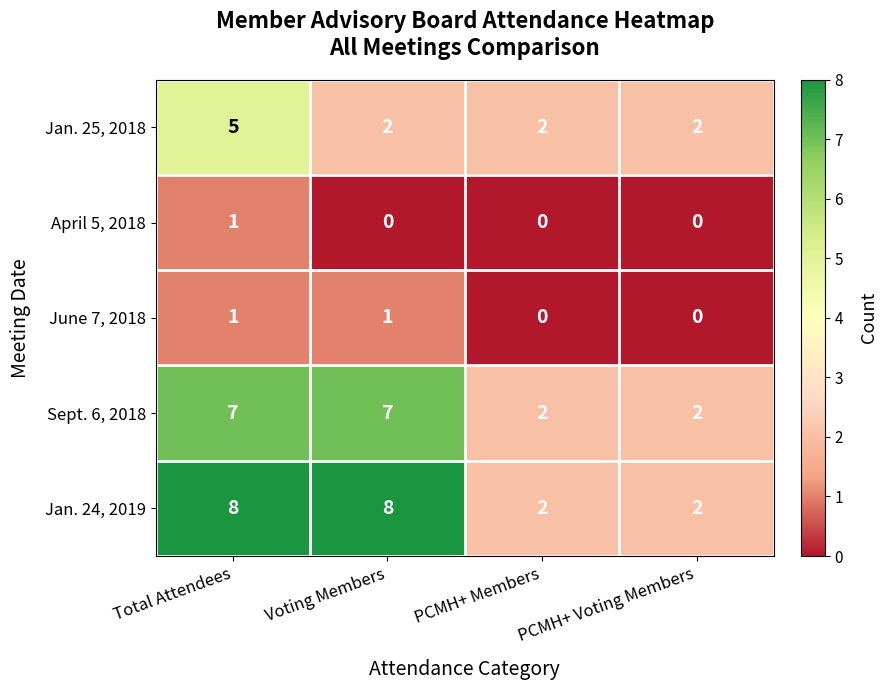

At Voting Members, list the series in order from smallest to largest.

April 5, 2018, June 7, 2018, Jan. 25, 2018, Sept. 6, 2018, Jan. 24, 2019